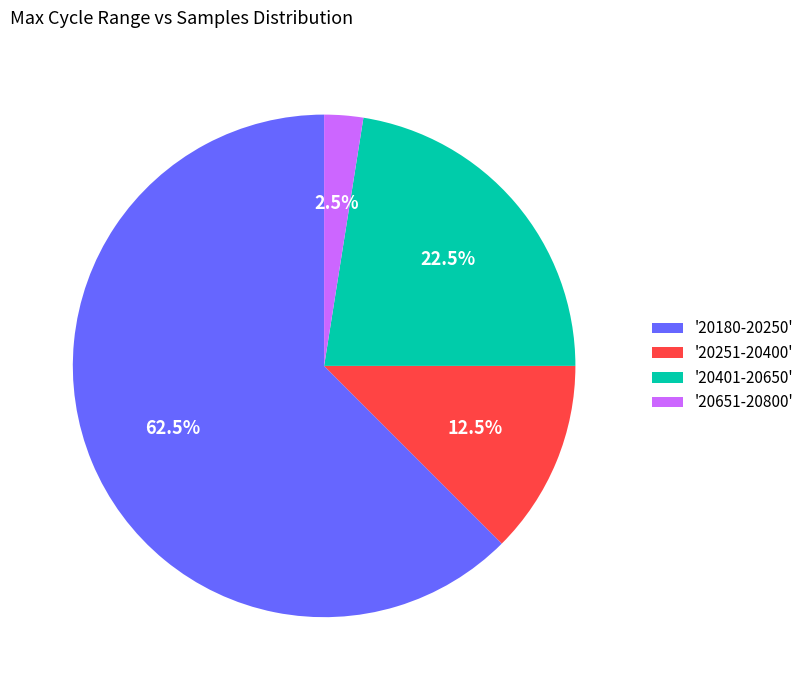

Is there any slice that represents more than half of the pie?

Yes